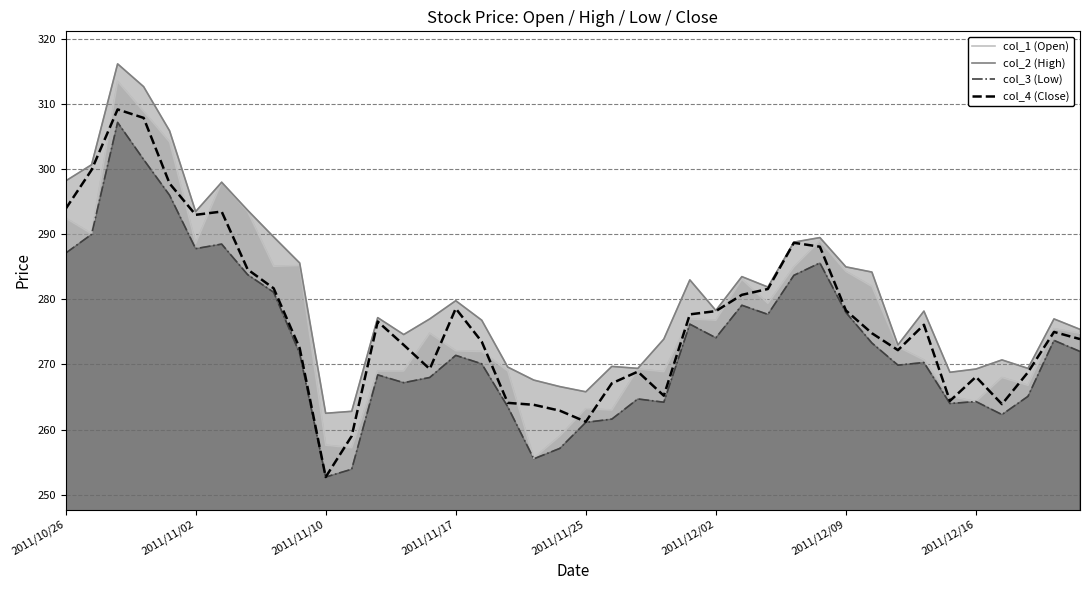

At how many categories does at least one series exceed 287?

11